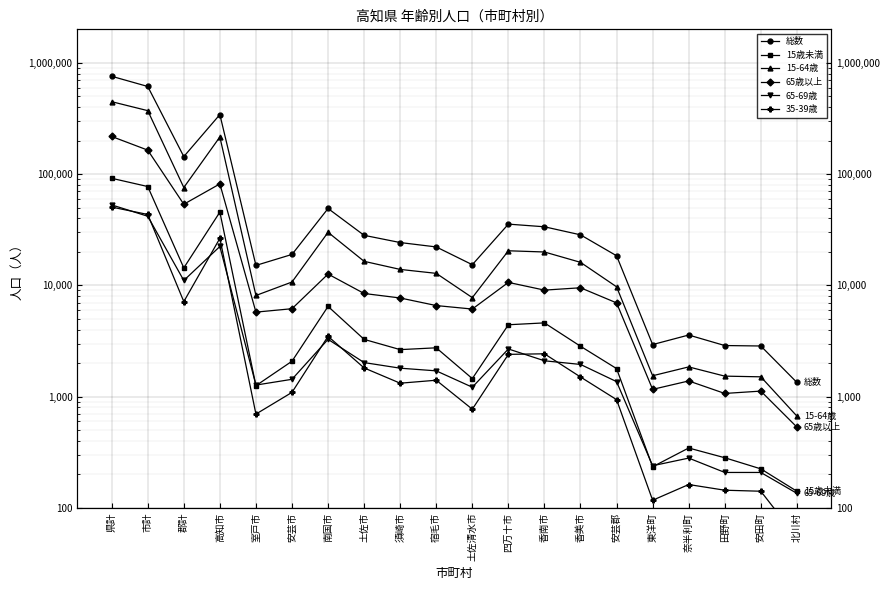

Which series ends up on top after the final intersection of 15歳未満 and 65-69歳?

15歳未満